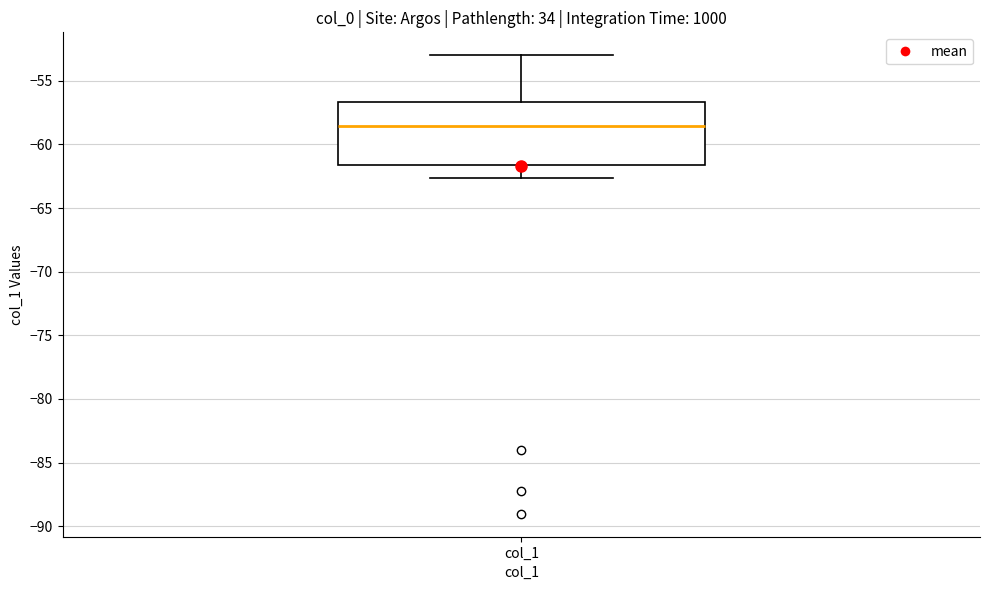

Transcribe this box plot: give where the median line is, the range the box spans, and where the two whiskers end, as read against the y-axis. The values are not printed on the chart, so give them approximately, as read against the axis.

median -58.5, box -61.5 to -56.5, whiskers -62.5 to -53.0